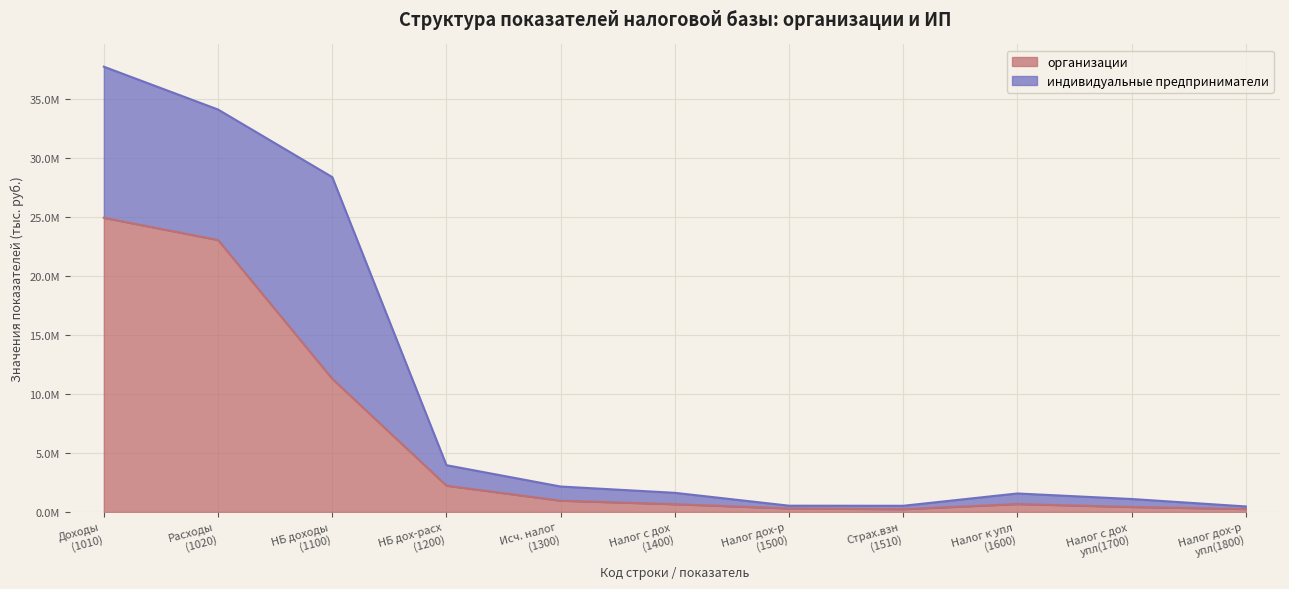

The chart shows a value of 1014504 at Налог к упл (1600). True or false?

False